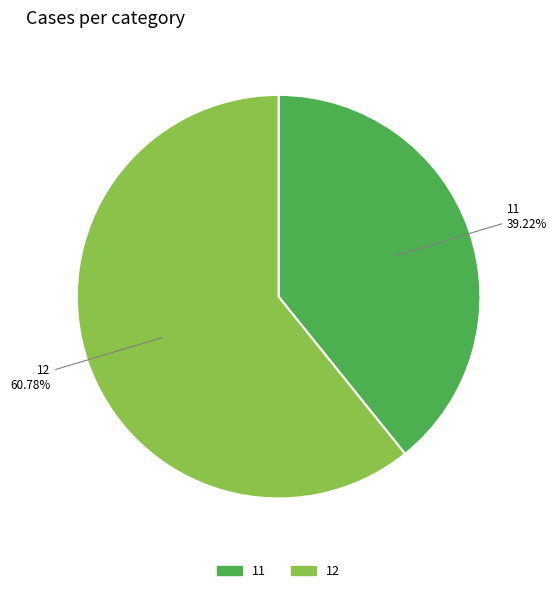

To the nearest percent, what is the difference between the 12 and 11 slice percentages?

22%